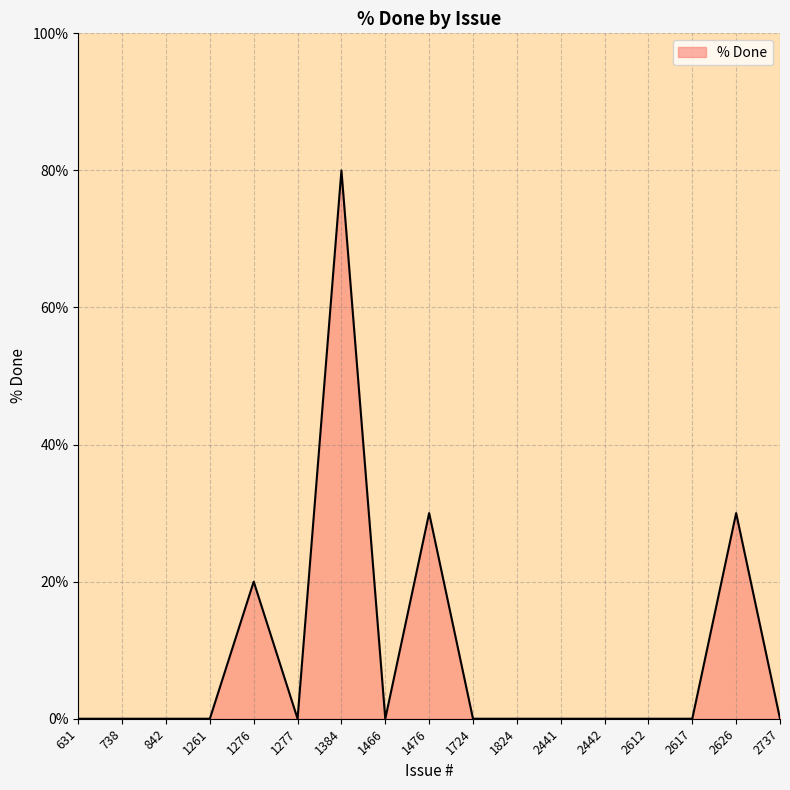

Reading left to right, extract all data points from this chart.

631=0	738=0	842=0	1261=0	1276=20	1277=0	1384=80	1466=0	1476=30	1724=0	1824=0	2441=0	2442=0	2612=0	2617=0	2626=30	2737=0